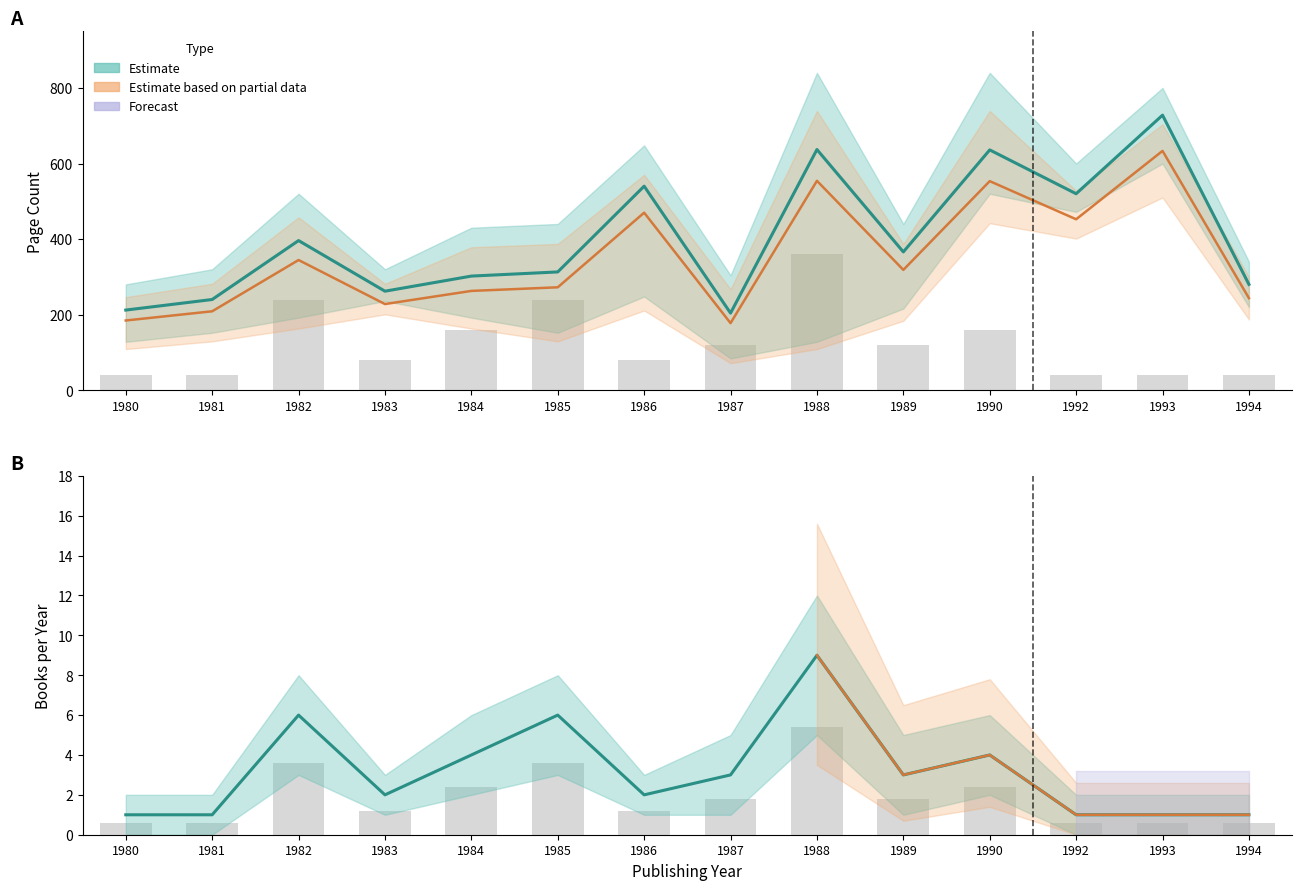

Rank the categories by pageCount_lower value from highest to lowest.

1993, 1990, 1992, 1986, 1983, 1994, 1989, 1982, 1984, 1981, 1985, 1980, 1988, 1987